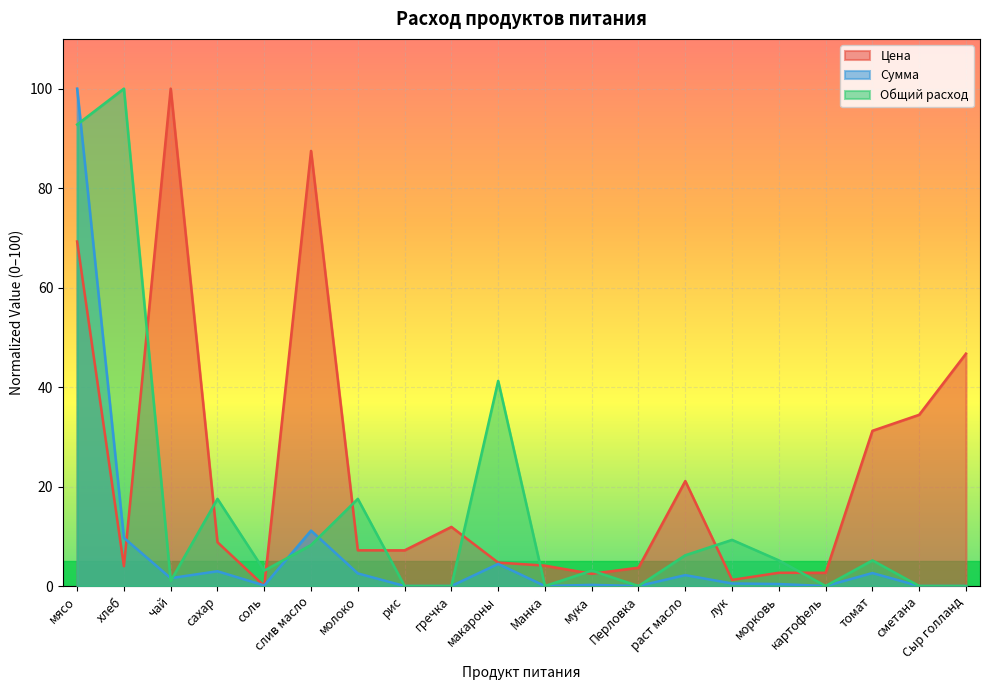

Which series has the largest total across all categories?

Цена